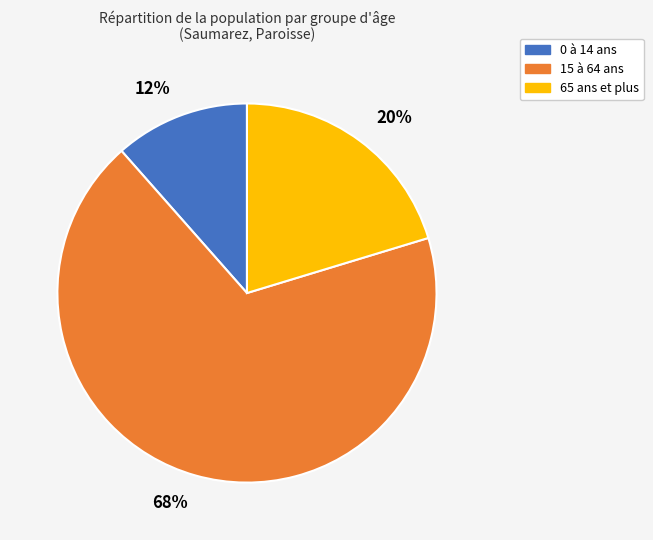

How many slices are in this pie chart?

3